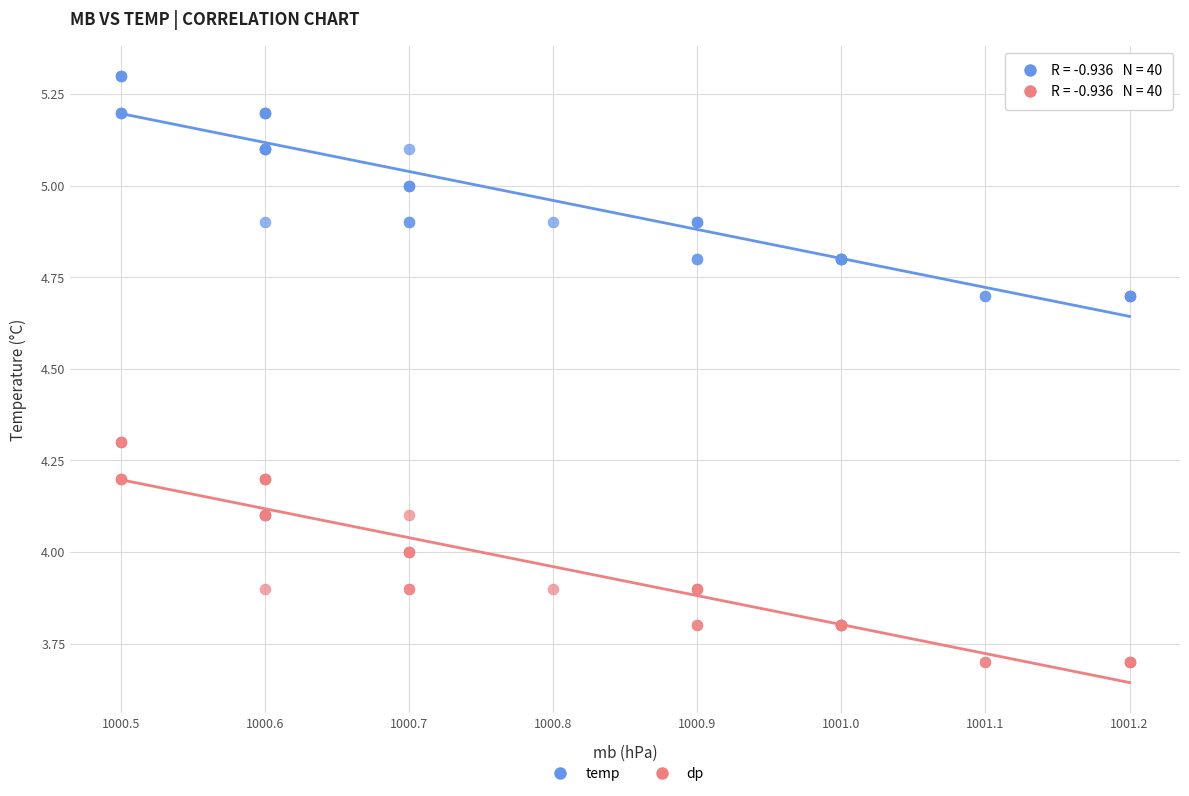

What is the X range (max minus min) for the scatter plot?

0.7